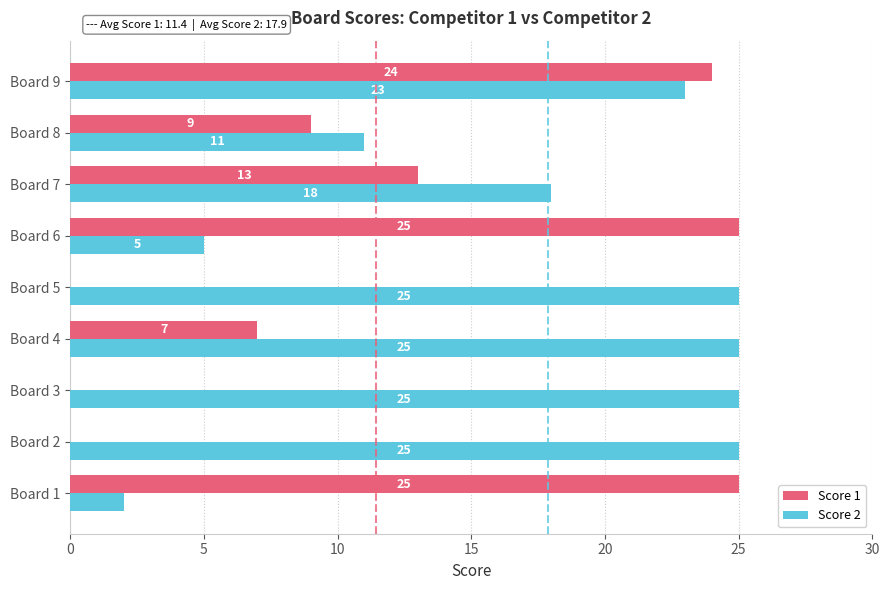

What is the sum of the Score 1 values at Board 7 and Board 9?

37